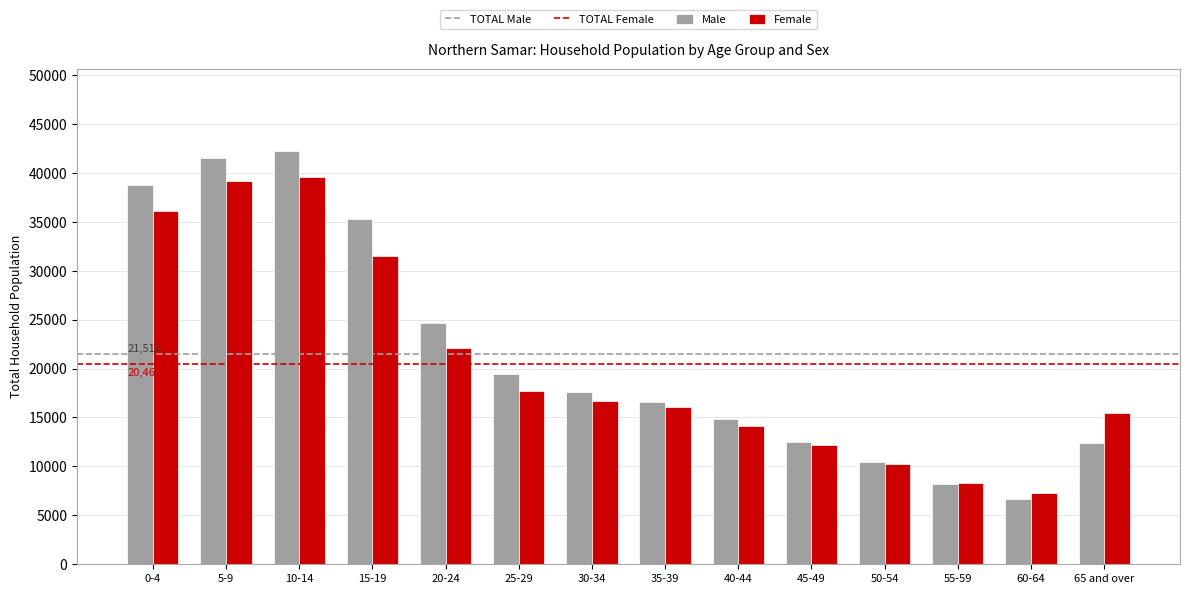

Which series changed the most between 30-34 and 60-64?

Male